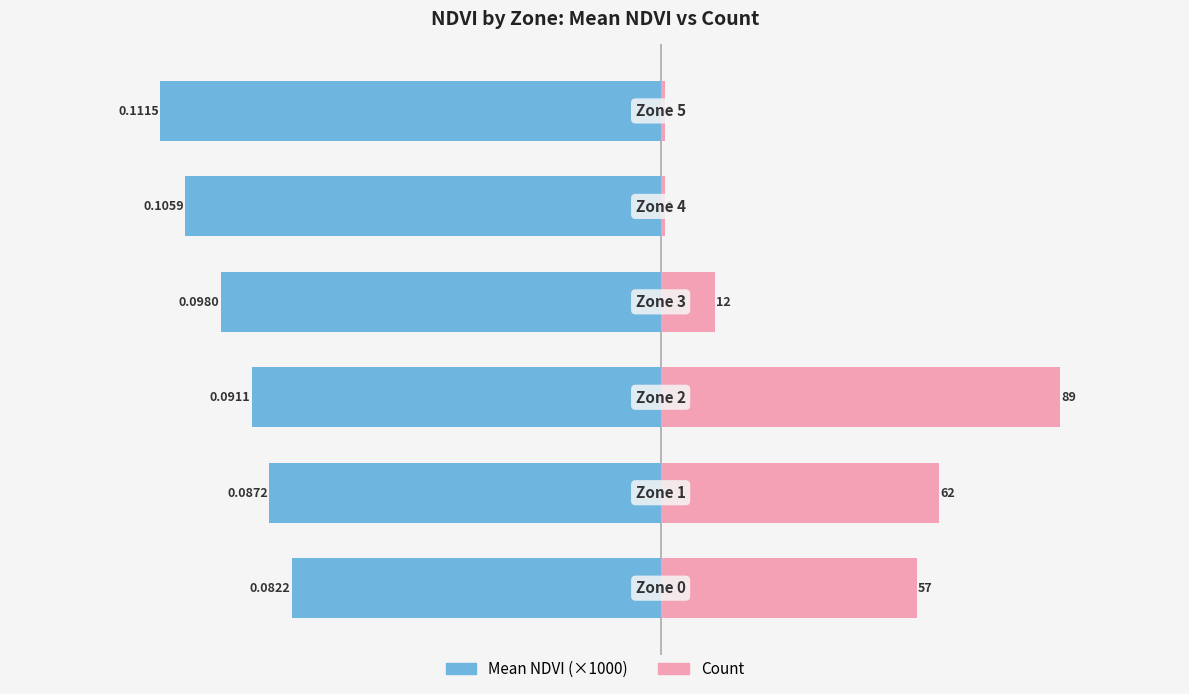

Is it true that Count equals 1.0 at 50?

True